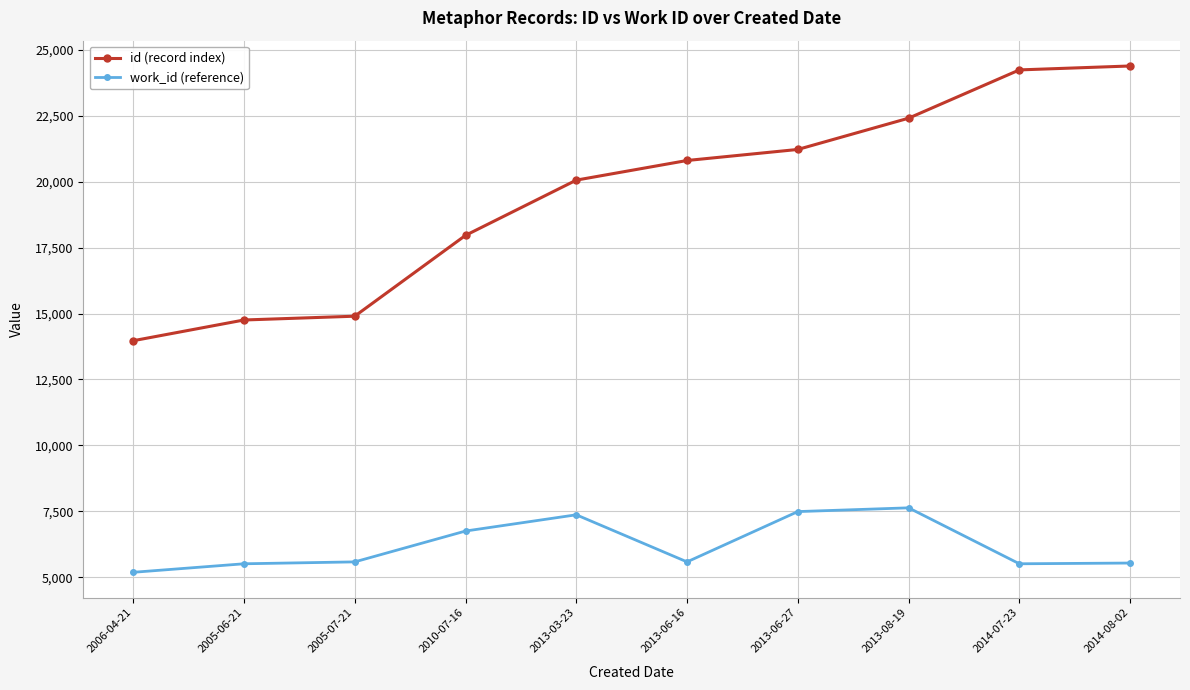

How many data points in id (record index) are less than 20804?

5